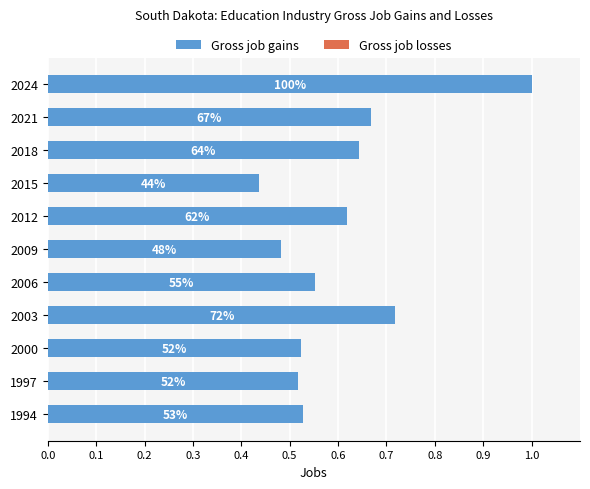

How many bars are there in total?

11